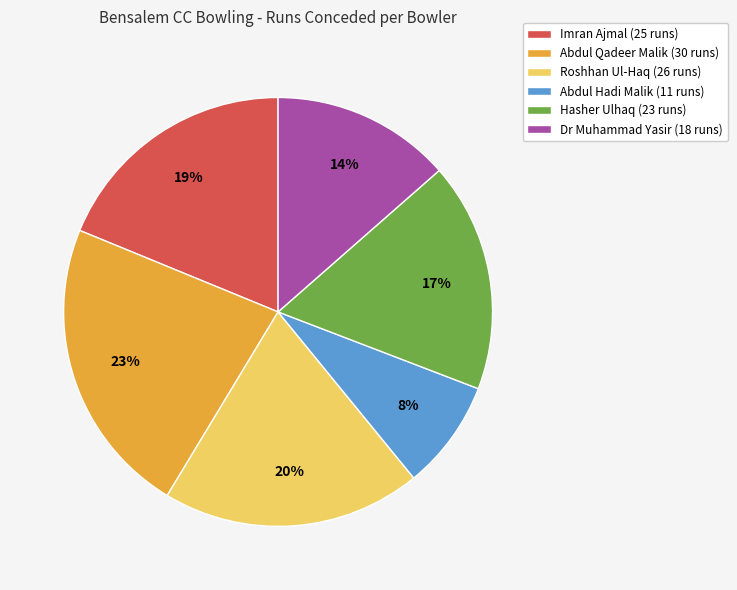

Is the sum of Imran Ajmal and Abdul Hadi Malik greater than half?

No